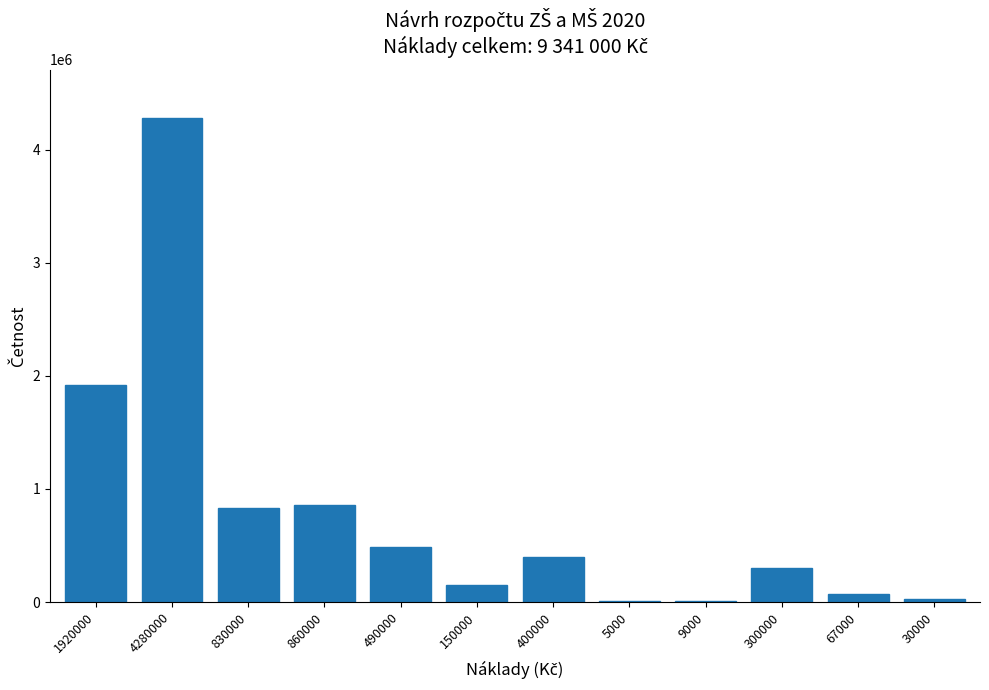

The value at 4280000 is 6242115. True or false?

False